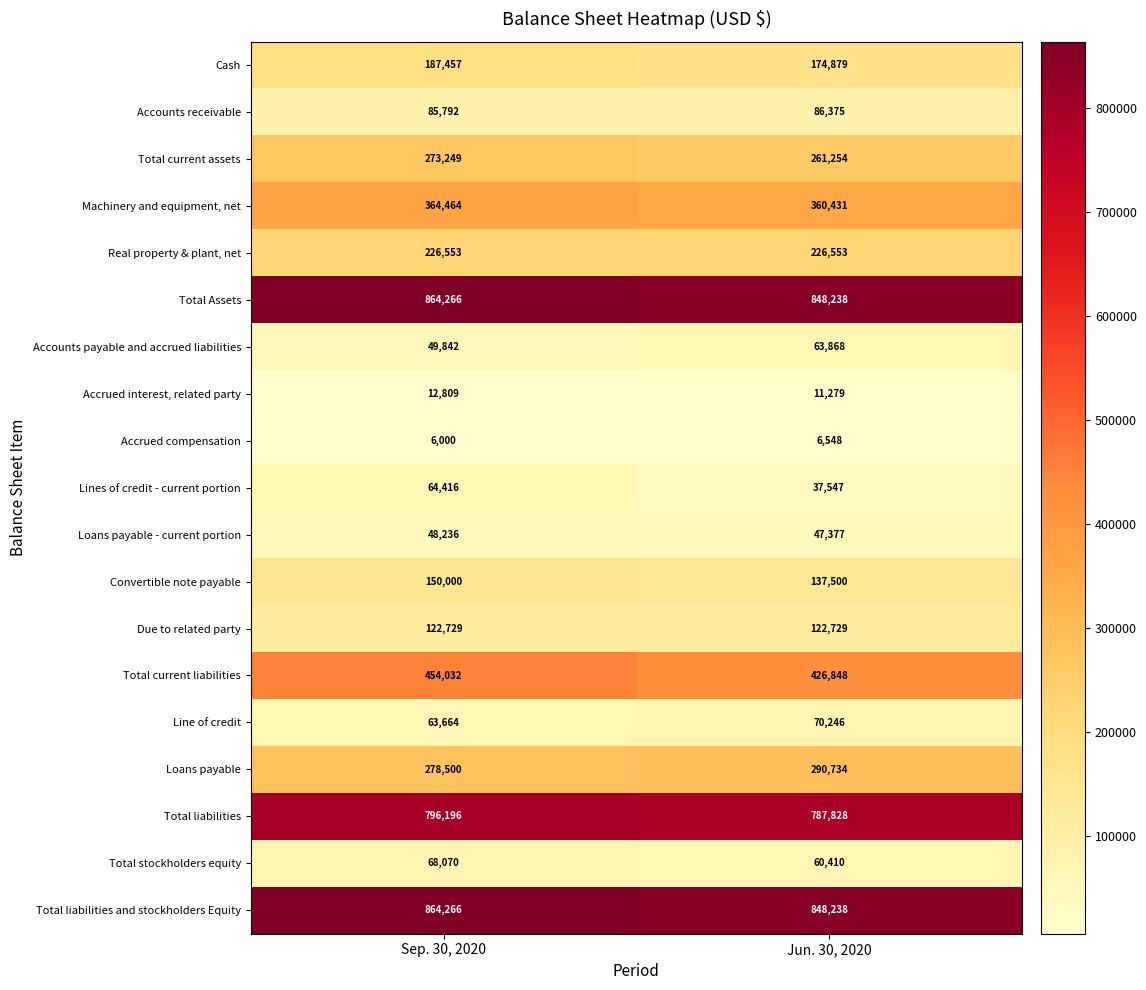

What value does the Accounts receivable series have at Sep. 30, 2020?

85792